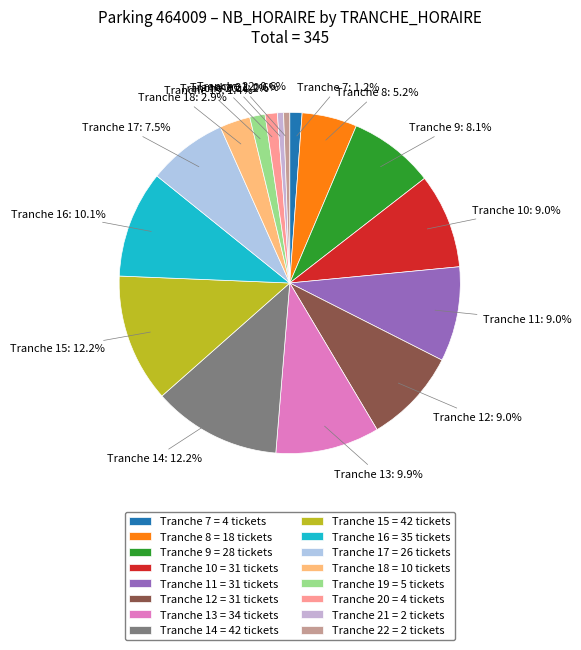

Count the number of slices in the pie.

16